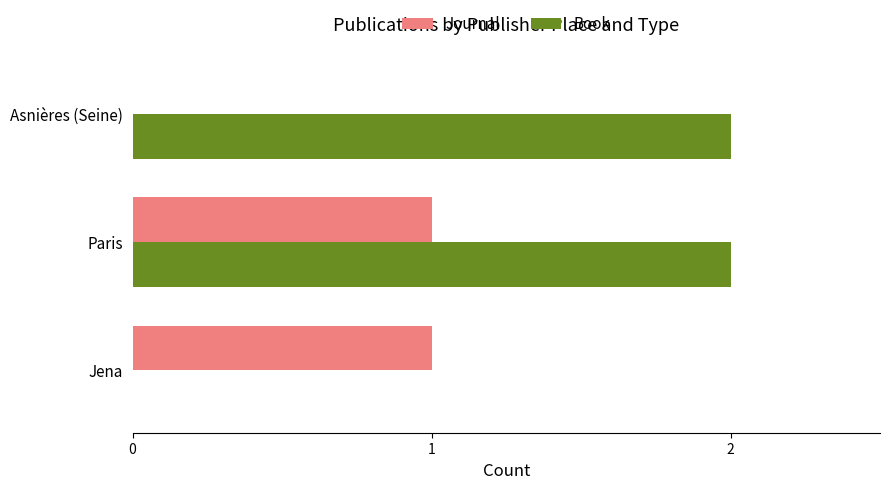

Is it true that Journal equals -1 at Asnières (Seine)?

False